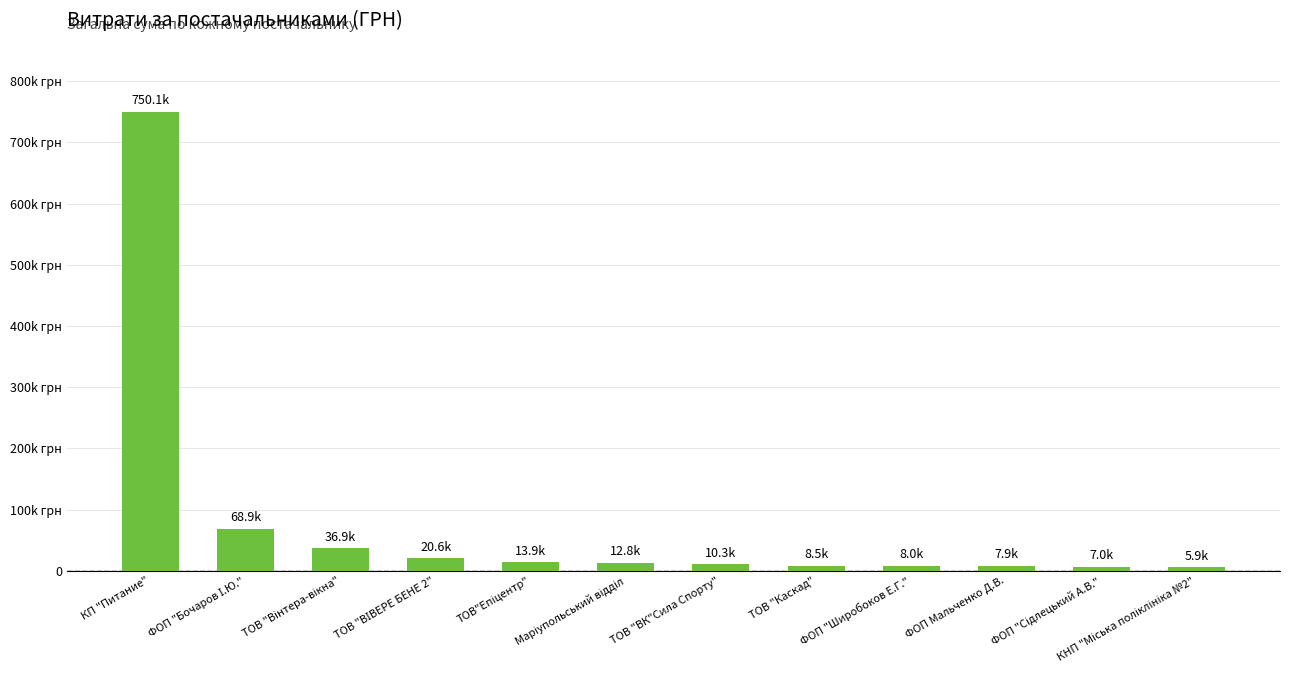

Where does the data first go above 12779?

КП "Питание"